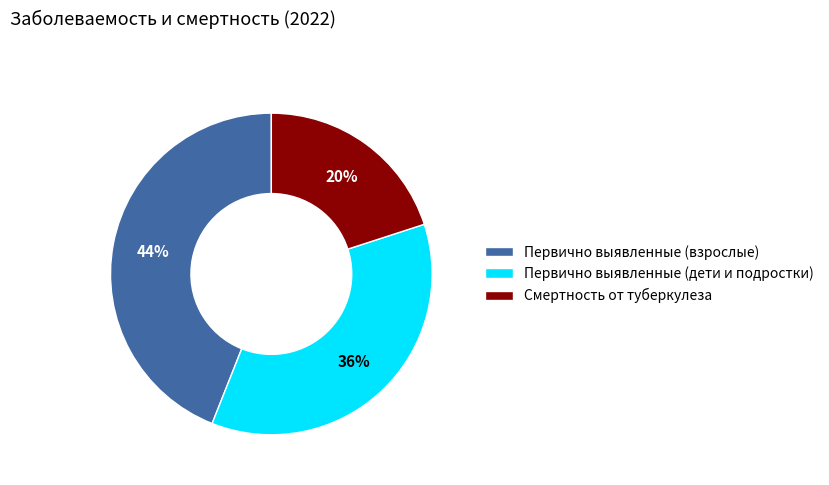

To the nearest percent, what percentage of the pie is Первично выявленные (взрослые)?

44%